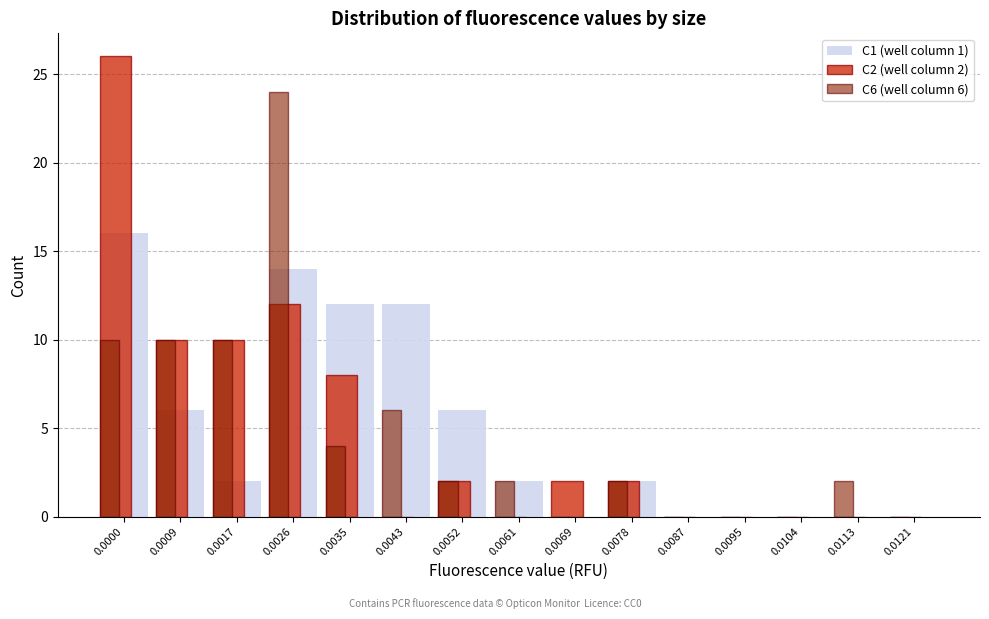

The value of C6 (well column 6) at 0.0104 is 0. True or false?

True